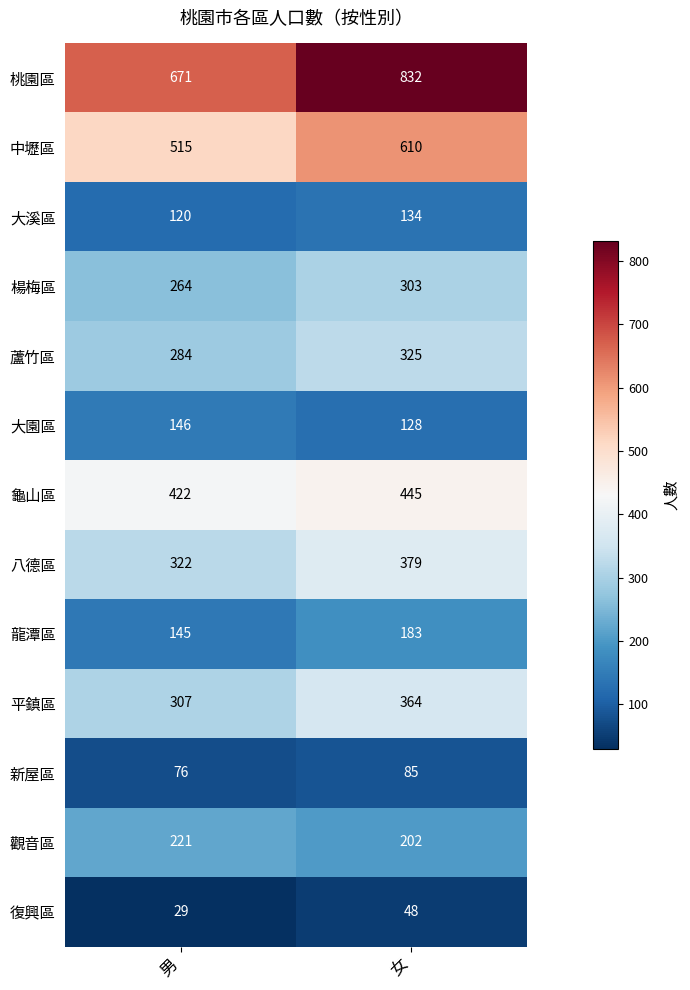

Reading right to left, list all the values displayed in this chart.

桃園區: 女=832	男=671
中壢區: 女=610	男=515
大溪區: 女=134	男=120
楊梅區: 女=303	男=264
蘆竹區: 女=325	男=284
大園區: 女=128	男=146
龜山區: 女=445	男=422
八德區: 女=379	男=322
龍潭區: 女=183	男=145
平鎮區: 女=364	男=307
新屋區: 女=85	男=76
觀音區: 女=202	男=221
復興區: 女=48	男=29